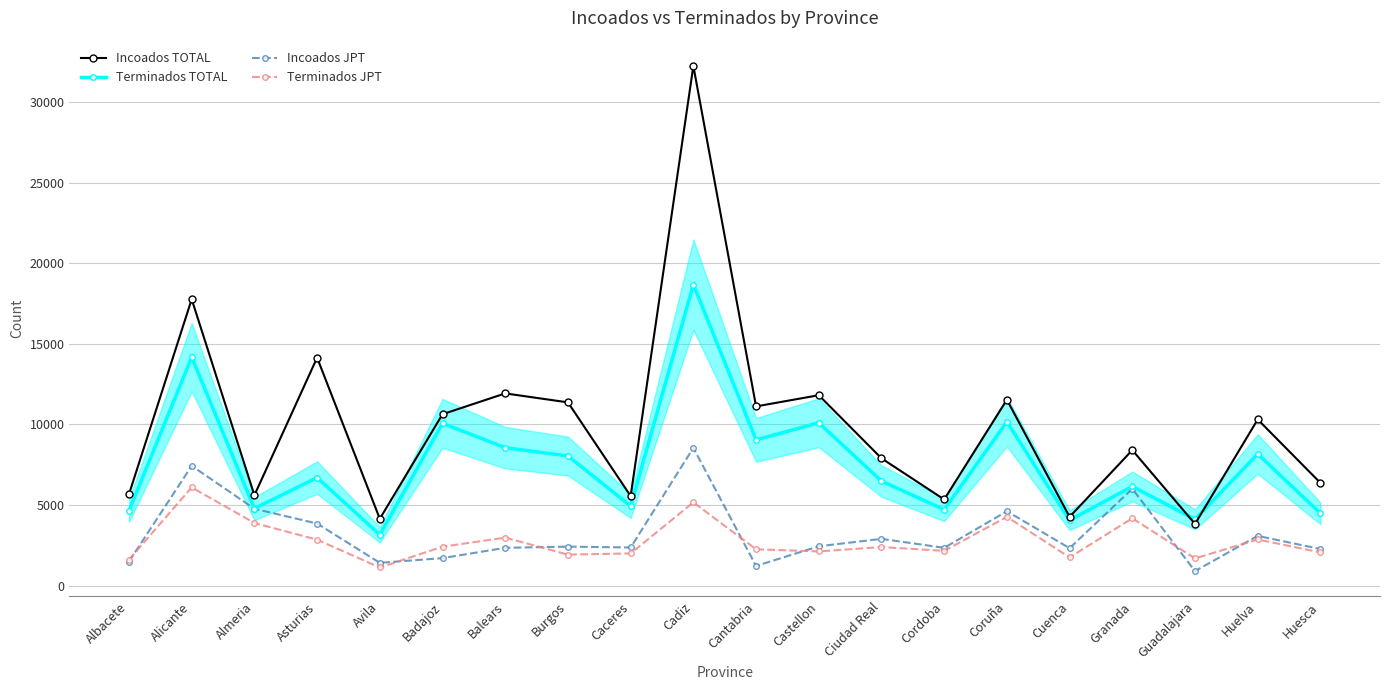

True or false: Terminados TOTAL and Incoados TOTAL intersect in this chart.

True